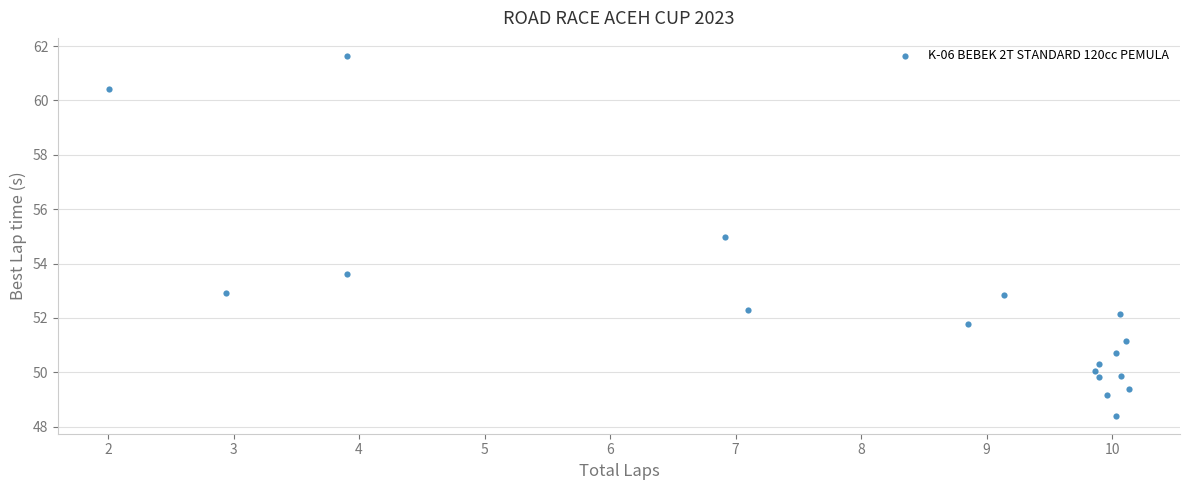

What is the range of X values (max minus min)?

8.1